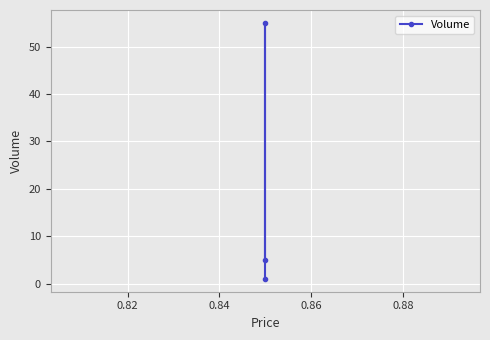

What is the value of the 1st point from the left?

1